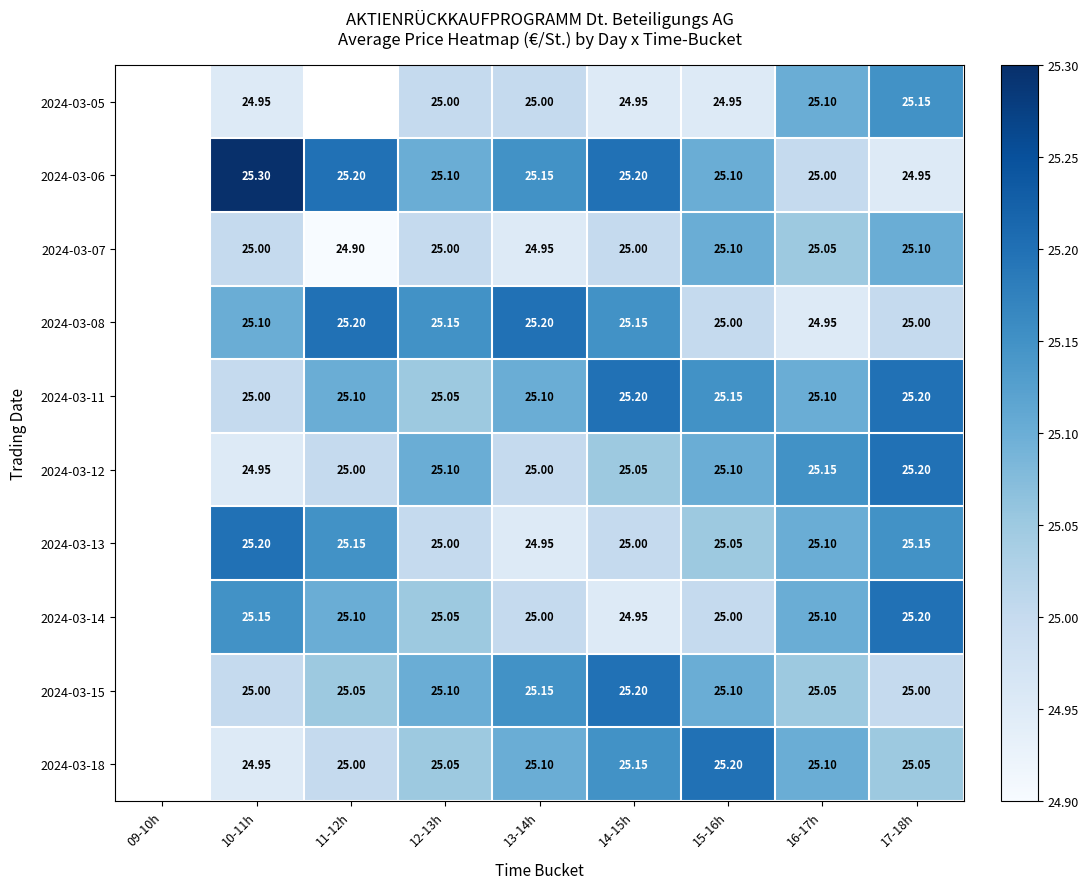

Is it true that 2024-03-07 equals 42.9 at 17-18h?

False